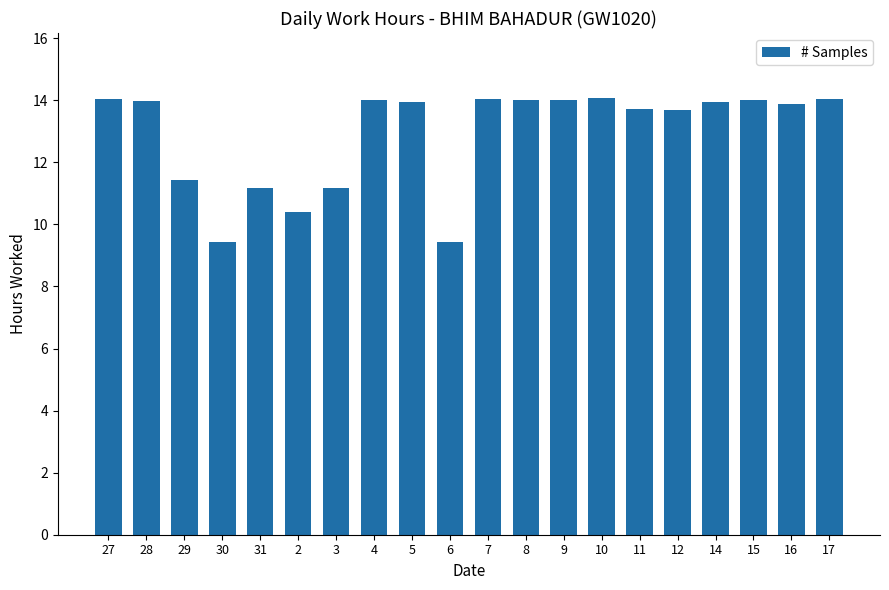

How many series are shown in this chart?

1